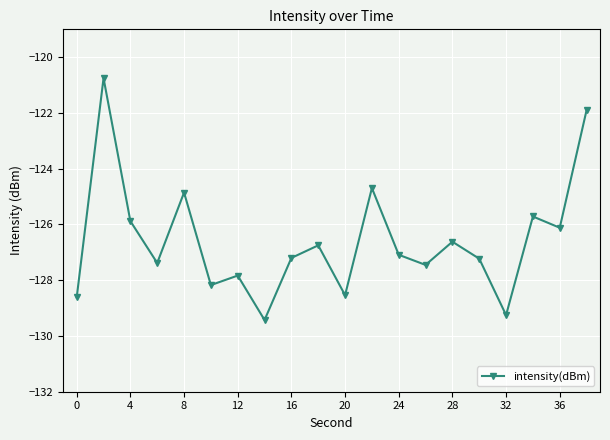

What is the value of the 19th point from the left?

-126.1